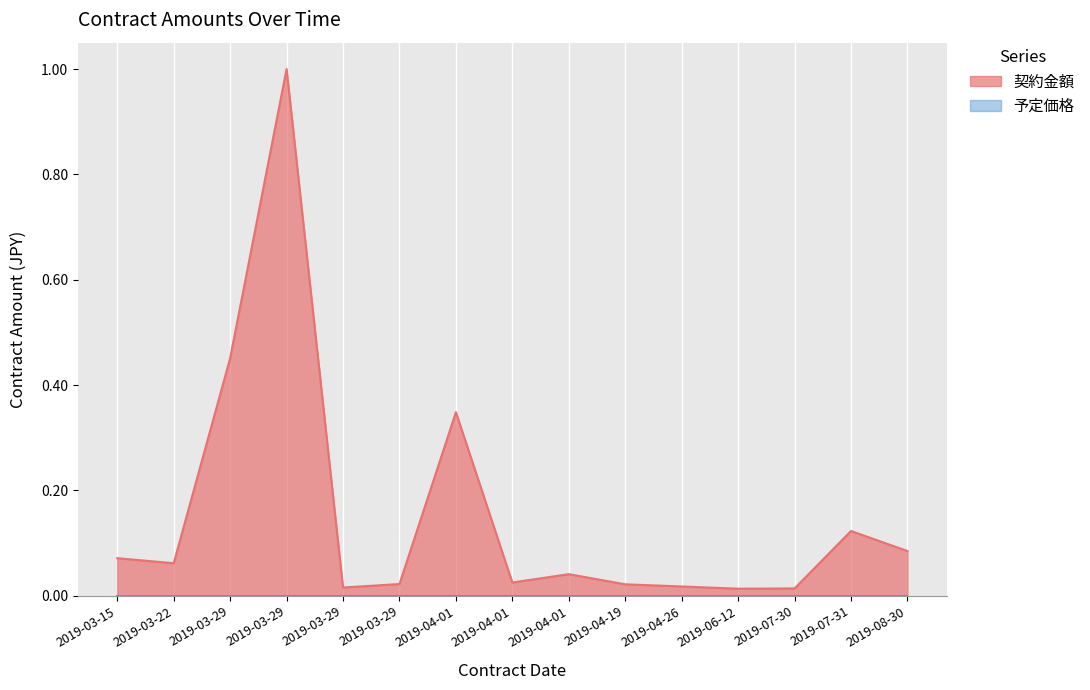

How many points are lower than both their immediate neighbors (excluding endpoints)?

4